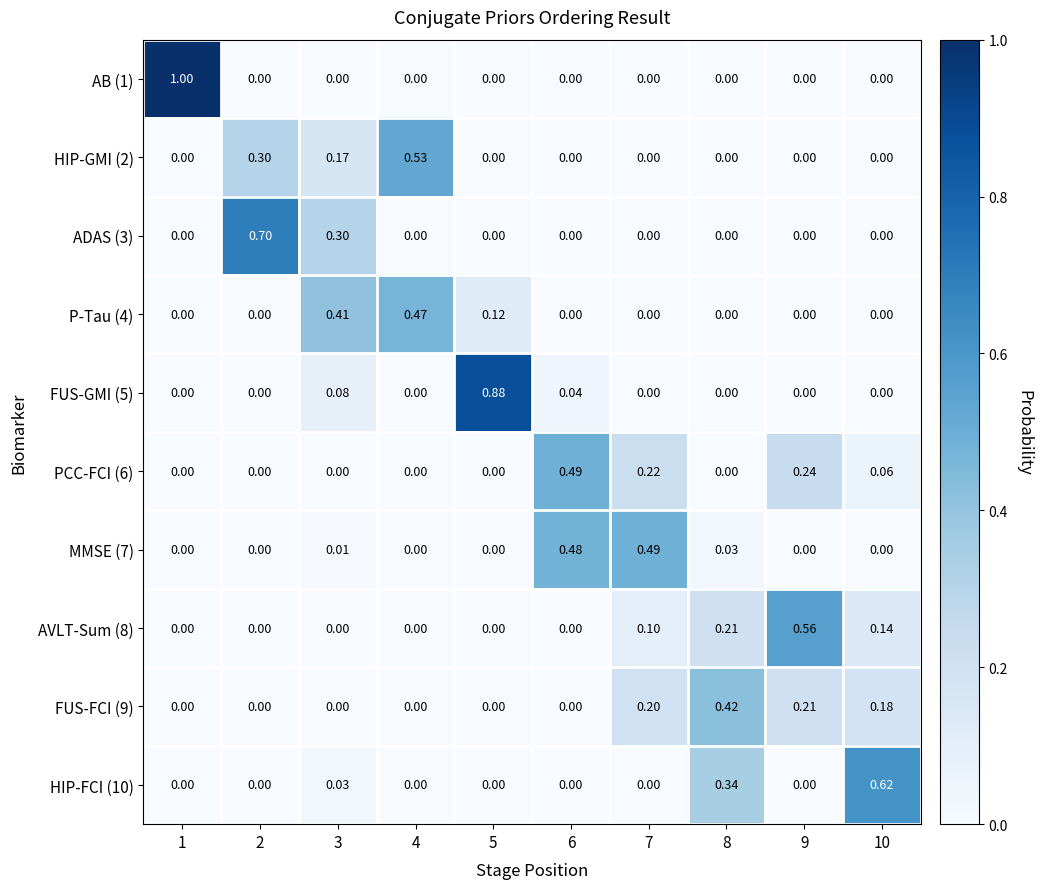

What is the difference between the maximum and minimum values in the MMSE (7) series?

0.5